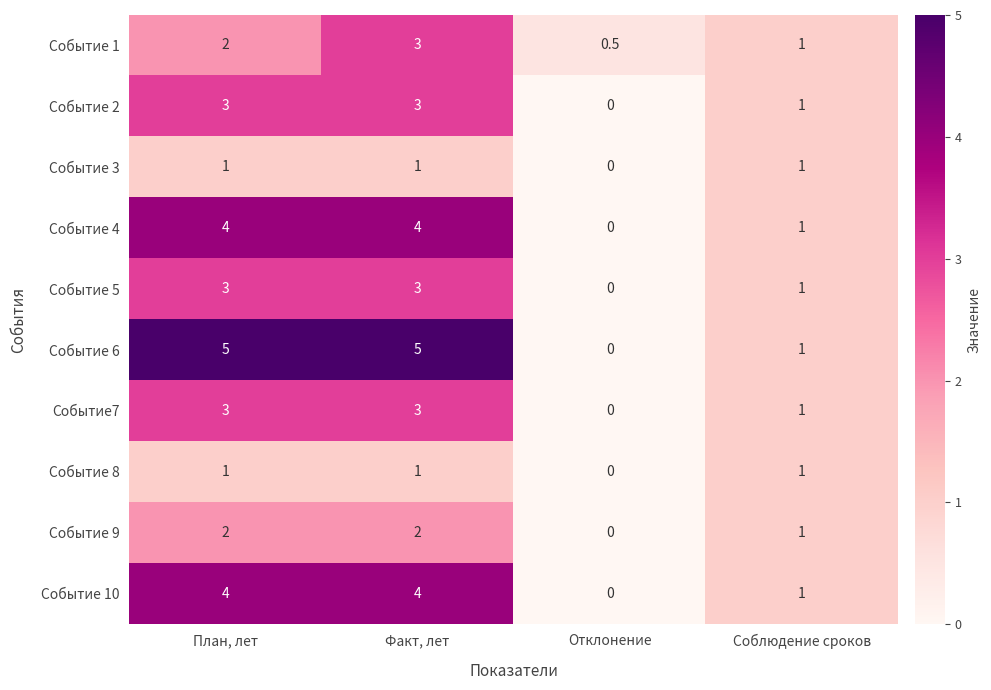

Is it true that Событие 3 equals 0.6 at План, лет?

False